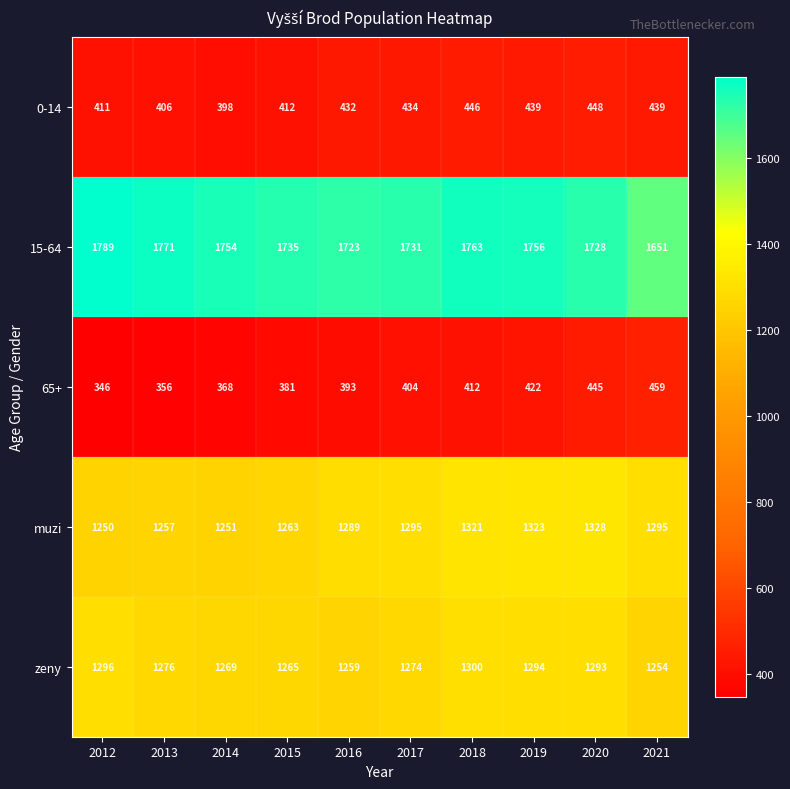

Which series has the largest total across all categories?

15-64